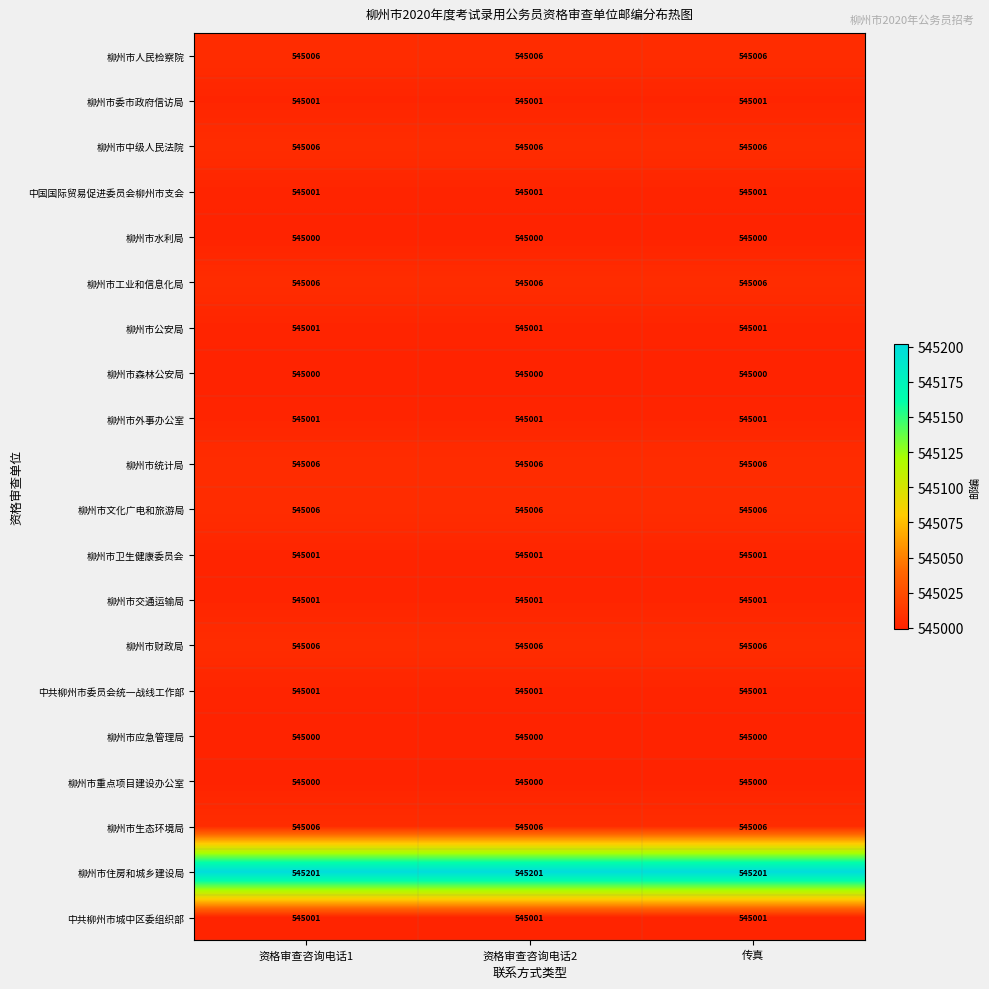

What is the difference between the highest and lowest values at 资格审查咨询电话2?

201